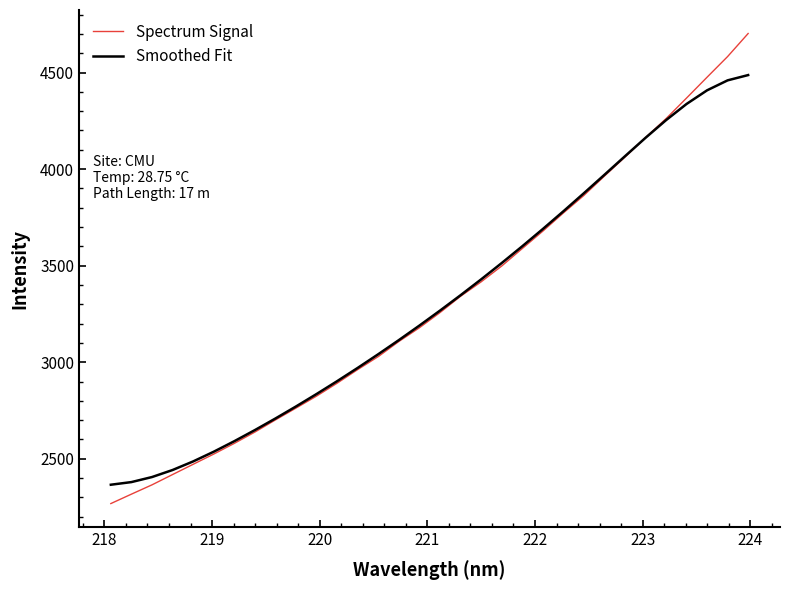

Which series has the widest spread of values?

Spectrum Signal